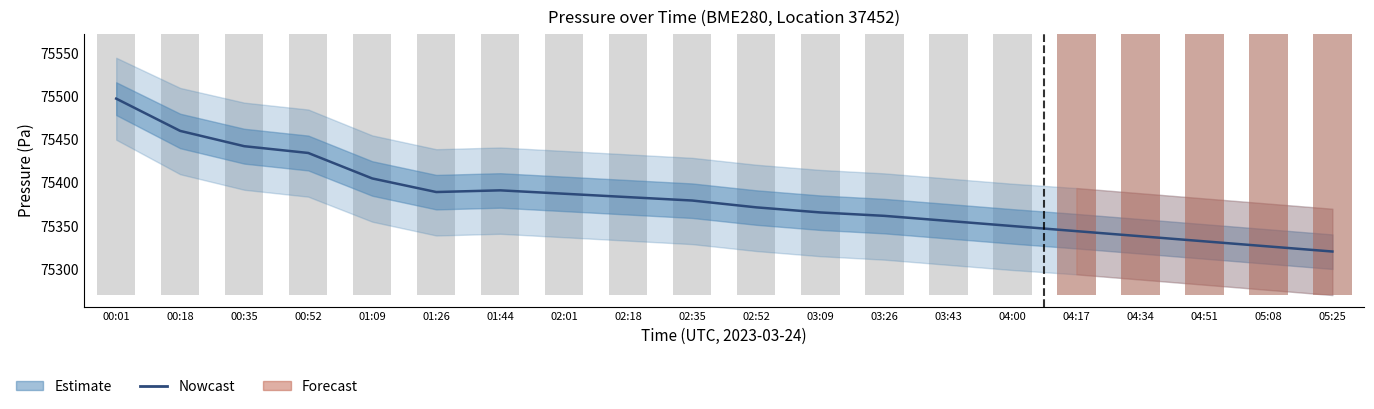

How many data points does each series have?

20